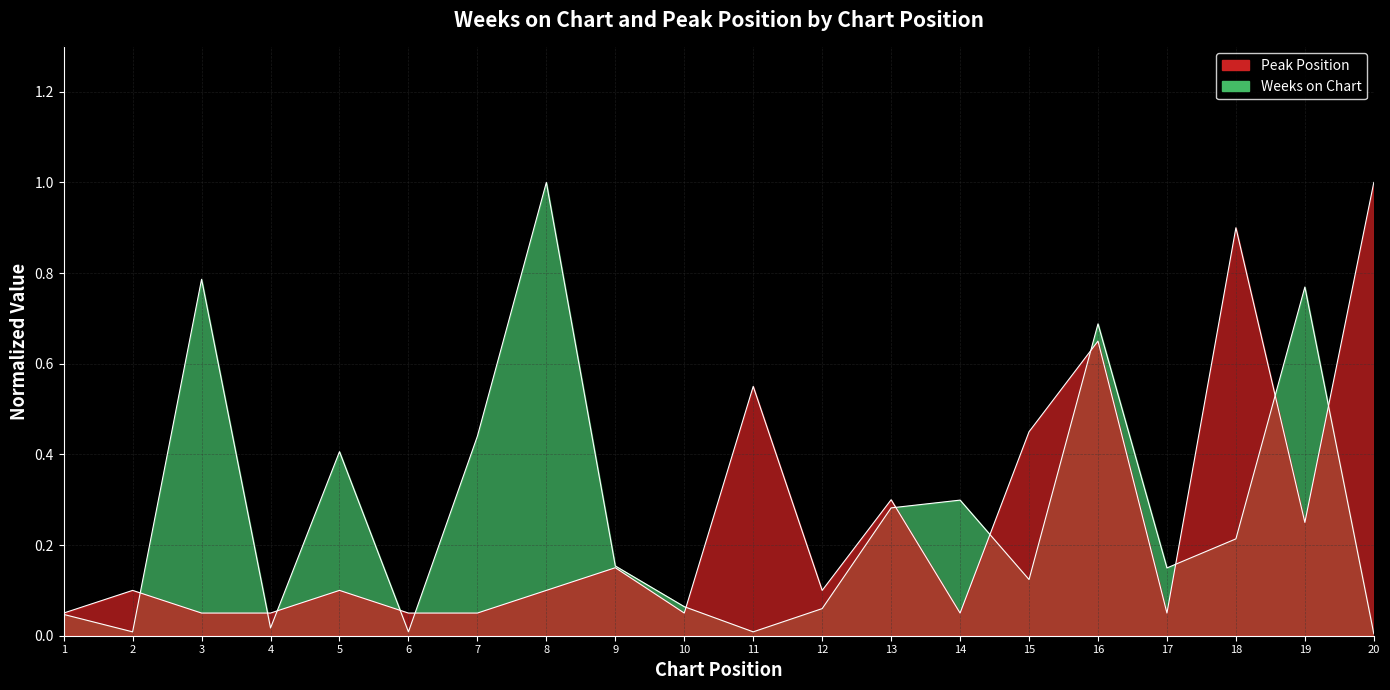

What is the difference between the highest and lowest values at 17?

0.1